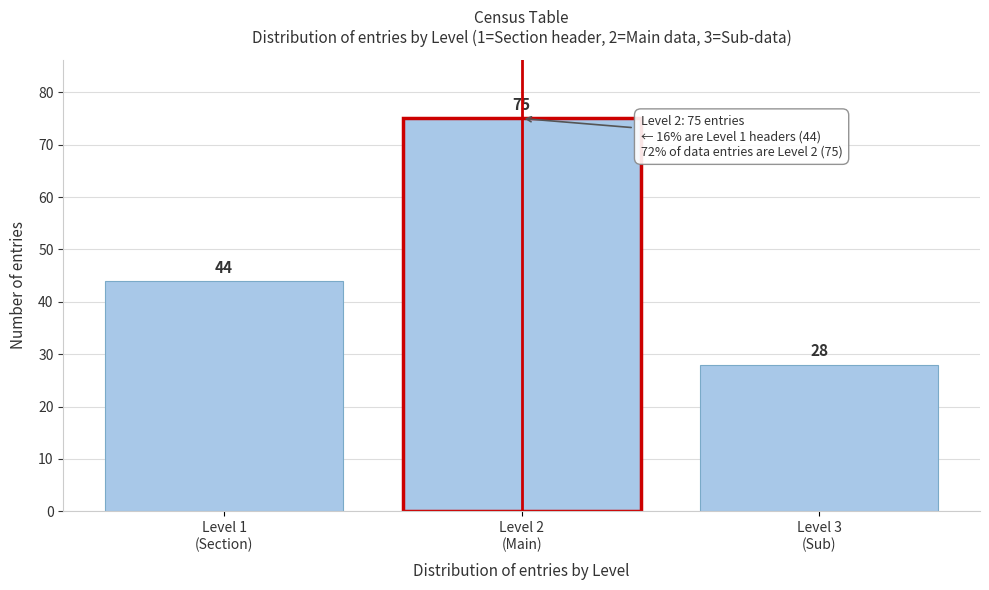

Reading left to right, what are all the values shown in this chart?

44	75	28